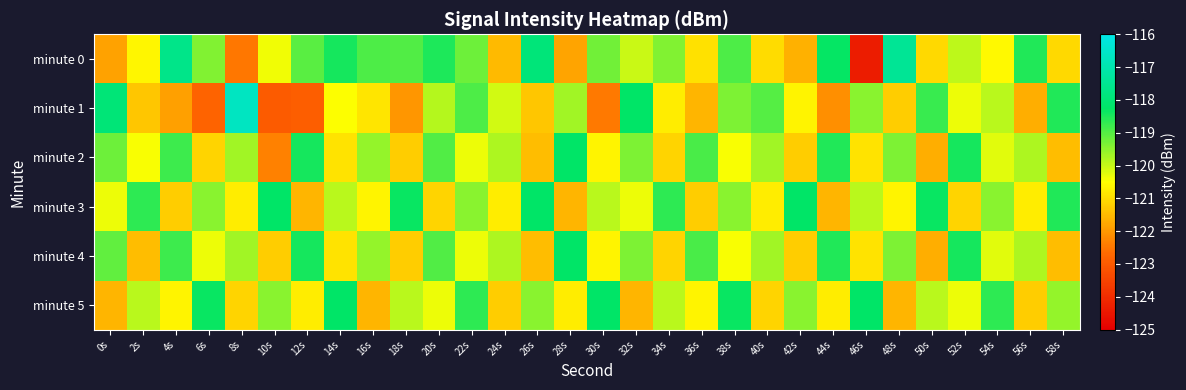

Reading left to right, extract all data points from this chart.

minute 0: 0s=-121.8	2s=-120.6	4s=-117.6	6s=-119.4	8s=-122.5	10s=-120.4	12s=-119.0	14s=-118.4	16s=-118.9	18s=-119.0	20s=-118.5	22s=-119.2	24s=-121.5	26s=-117.9	28s=-121.8	30s=-119.2	32s=-120.0	34s=-119.4	36s=-120.9	38s=-118.9	40s=-121.0	42s=-121.6	44s=-118.3	46s=-124.3	48s=-117.4	50s=-121.0	52s=-119.9	54s=-120.6	56s=-118.5	58s=-121.0
minute 1: 0s=-118.0	2s=-121.3	4s=-121.9	6s=-122.8	8s=-116.6	10s=-123.0	12s=-122.9	14s=-120.5	16s=-120.9	18s=-122.0	20s=-119.8	22s=-118.9	24s=-120.1	26s=-121.3	28s=-119.7	30s=-122.5	32s=-118.2	34s=-120.8	36s=-121.6	38s=-119.3	40s=-119.0	42s=-120.7	44s=-122.1	46s=-119.5	48s=-121.2	50s=-118.8	52s=-120.3	54s=-119.9	56s=-121.7	58s=-118.5
minute 2: 0s=-119.2	2s=-120.5	4s=-118.8	6s=-121.1	8s=-119.7	10s=-122.3	12s=-118.5	14s=-120.9	16s=-119.6	18s=-121.2	20s=-119.0	22s=-120.3	24s=-119.8	26s=-121.5	28s=-118.2	30s=-120.7	32s=-119.3	34s=-121.1	36s=-118.9	38s=-120.5	40s=-119.7	42s=-121.2	44s=-118.6	46s=-120.9	48s=-119.3	50s=-121.7	52s=-118.5	54s=-120.2	56s=-119.8	58s=-121.5
minute 3: 0s=-120.3	2s=-118.7	4s=-121.2	6s=-119.5	8s=-120.8	10s=-118.2	12s=-121.6	14s=-119.9	16s=-120.7	18s=-118.3	20s=-121.1	22s=-119.5	24s=-120.8	26s=-118.2	28s=-121.6	30s=-119.9	32s=-120.3	34s=-118.7	36s=-121.2	38s=-119.5	40s=-120.8	42s=-118.2	44s=-121.6	46s=-119.9	48s=-120.7	50s=-118.3	52s=-121.1	54s=-119.5	56s=-120.8	58s=-118.6
minute 4: 0s=-119.1	2s=-121.5	4s=-118.8	6s=-120.3	8s=-119.7	10s=-121.2	12s=-118.5	14s=-120.9	16s=-119.6	18s=-121.2	20s=-119.0	22s=-120.3	24s=-119.8	26s=-121.5	28s=-118.2	30s=-120.7	32s=-119.3	34s=-121.1	36s=-118.9	38s=-120.5	40s=-119.7	42s=-121.2	44s=-118.6	46s=-120.9	48s=-119.3	50s=-121.7	52s=-118.5	54s=-120.2	56s=-119.8	58s=-121.5
minute 5: 0s=-121.6	2s=-119.9	4s=-120.7	6s=-118.3	8s=-121.1	10s=-119.5	12s=-120.8	14s=-118.2	16s=-121.6	18s=-119.9	20s=-120.3	22s=-118.7	24s=-121.2	26s=-119.5	28s=-120.8	30s=-118.2	32s=-121.6	34s=-119.9	36s=-120.7	38s=-118.3	40s=-121.1	42s=-119.5	44s=-120.8	46s=-118.2	48s=-121.6	50s=-119.9	52s=-120.3	54s=-118.7	56s=-121.2	58s=-119.6